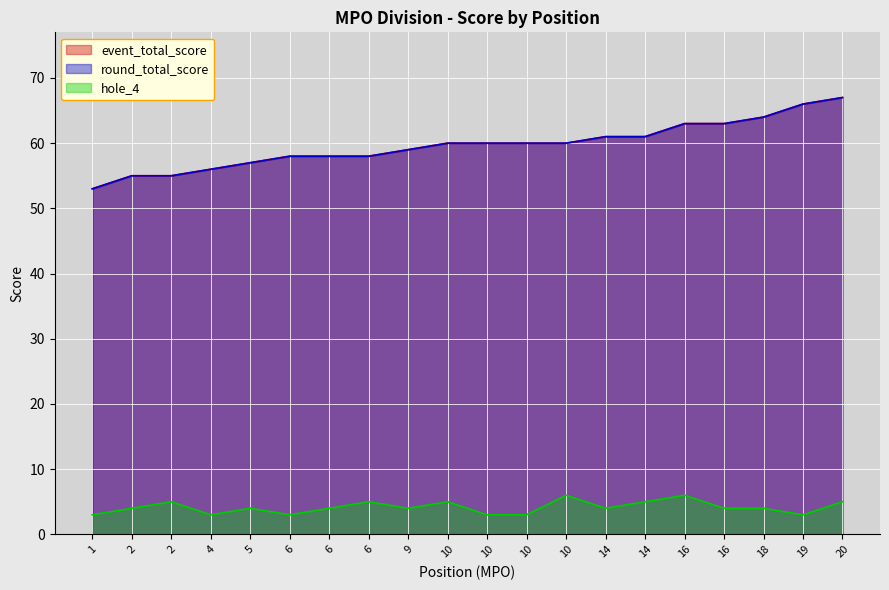

True or false: round_total_score and event_total_score cross at least once.

False